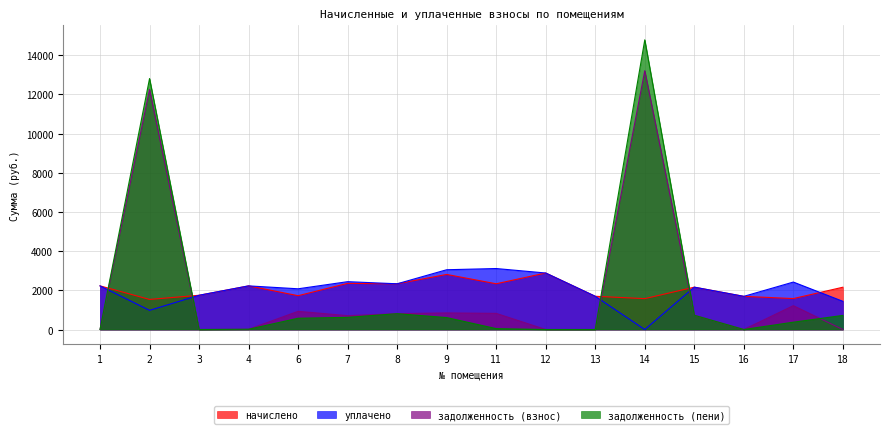

After their last crossing, which series has the higher values: начислено or задолженность (пени)?

начислено